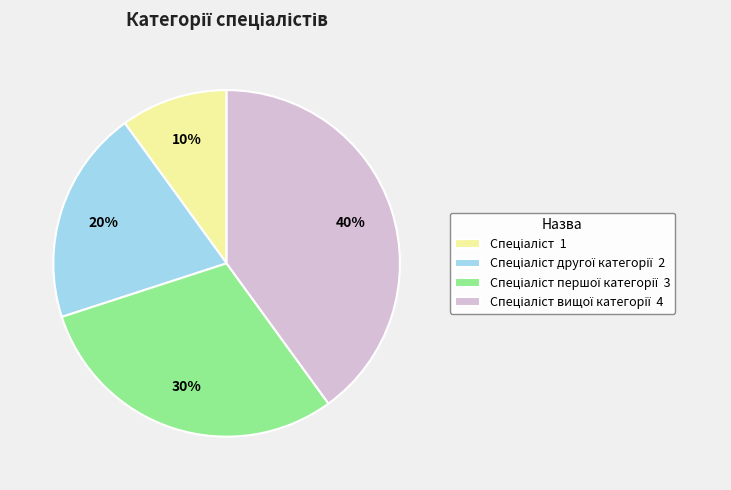

To the nearest percent, what is the difference between the largest and smallest slice percentages?

30%